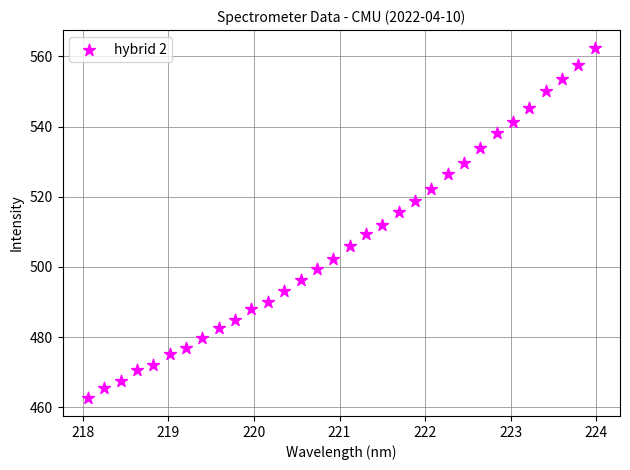

What is the range of X values (max minus min)?

5.9